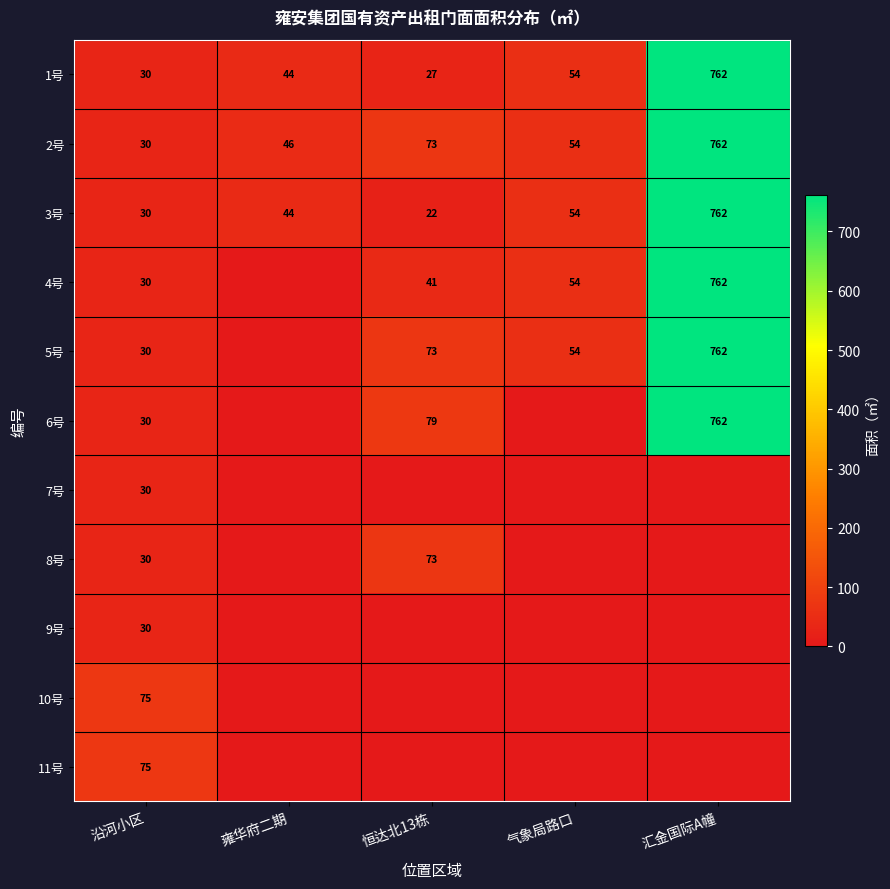

How many categories are shown in the chart?

5